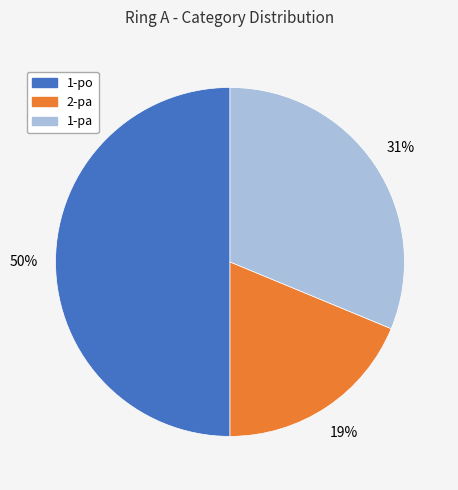

To the nearest percent, what portion does 1-pa represent?

31%